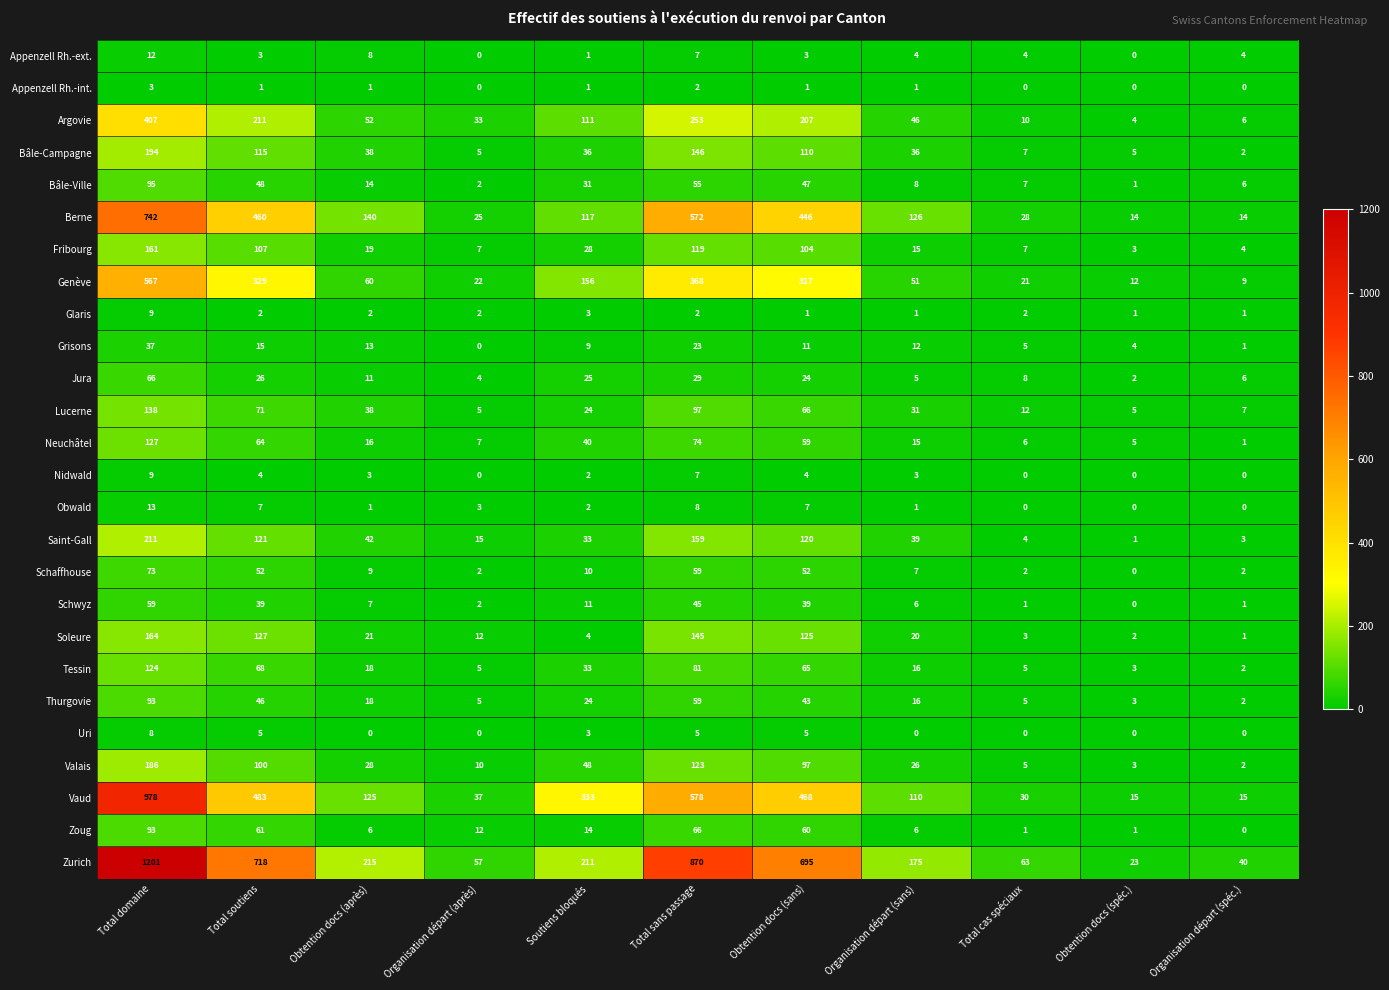

Which series has the largest total across all categories?

Zurich